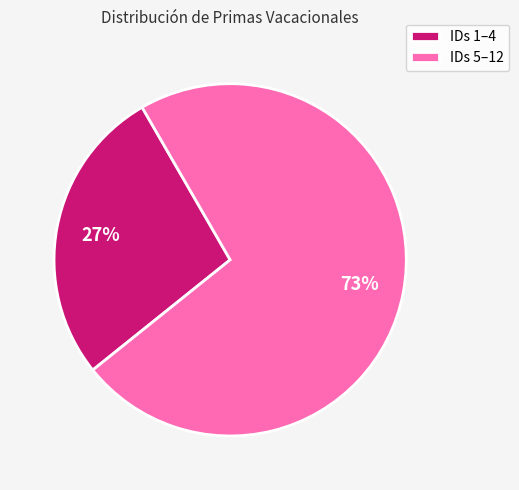

Count the number of slices in the pie.

2